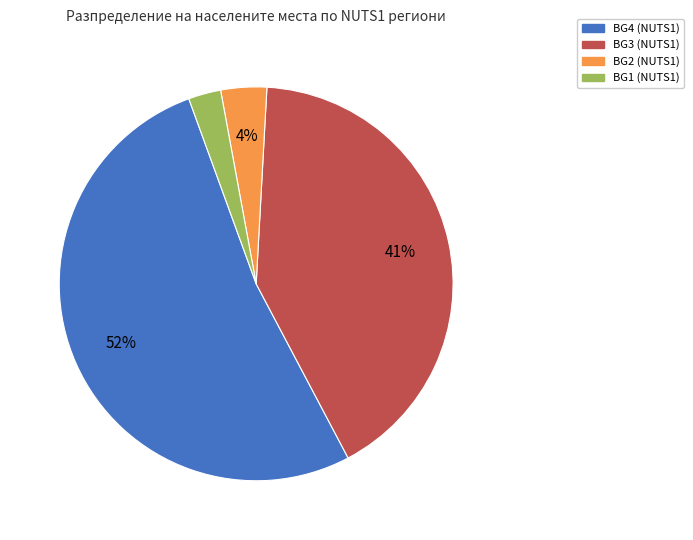

Is there a majority slice in this chart?

Yes